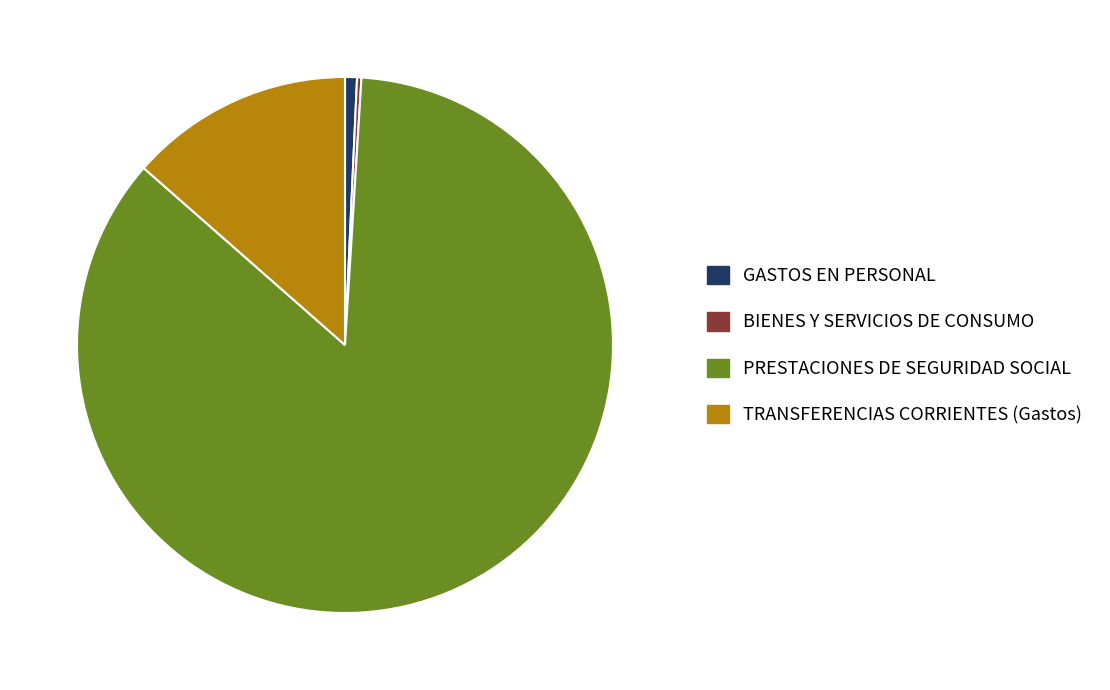

What is the largest slice in the pie chart?

PRESTACIONES DE SEGURIDAD SOCIAL